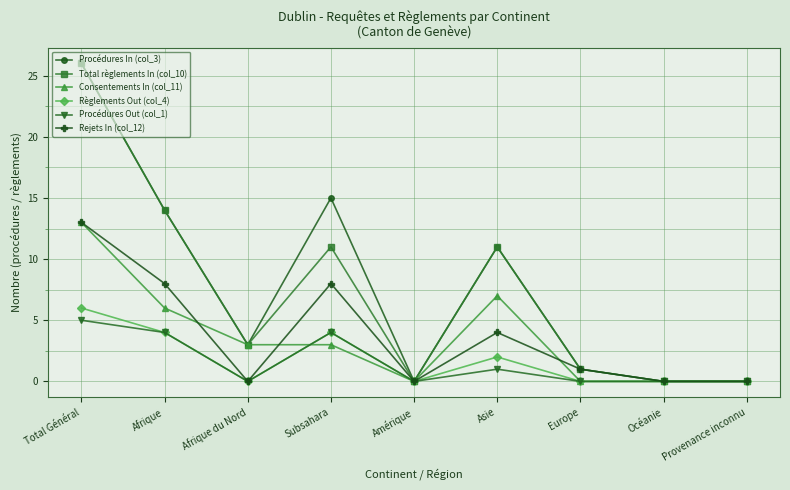

How many lines are shown in the chart?

6